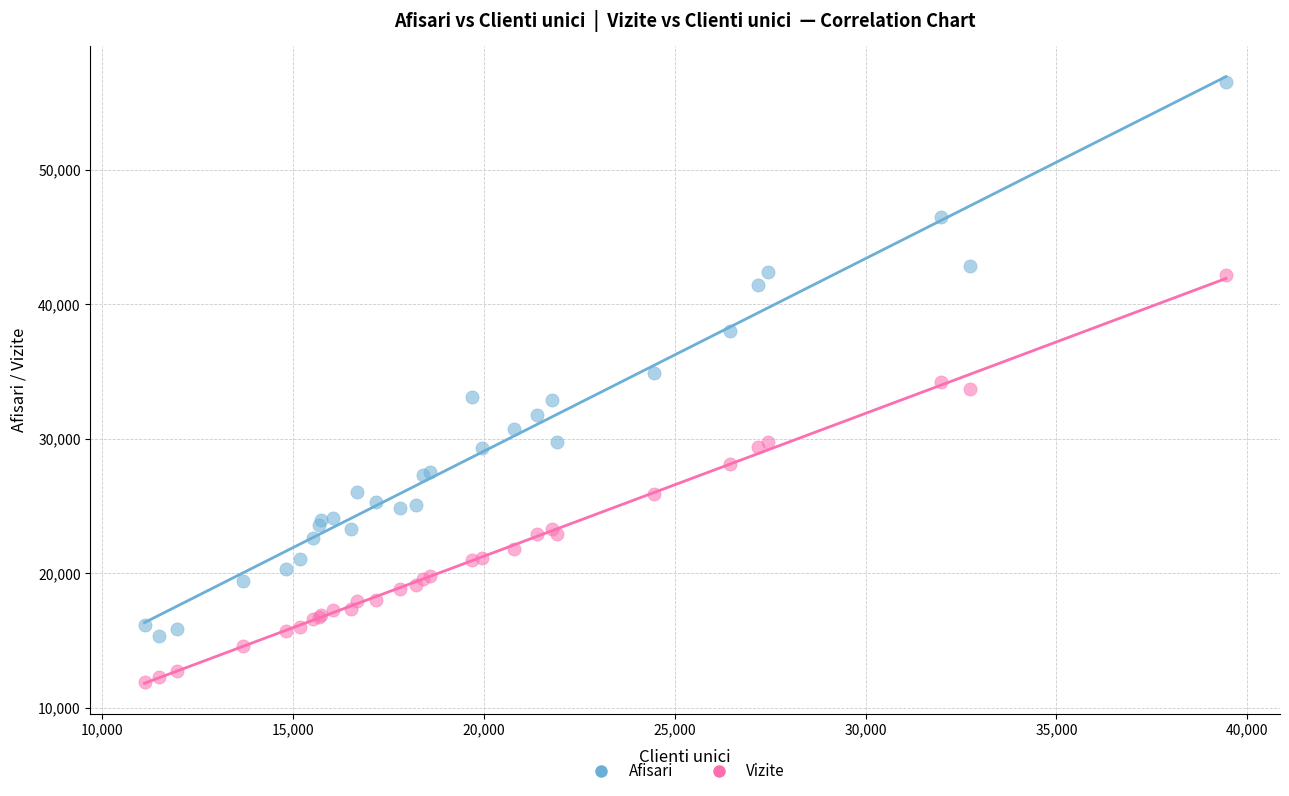

Which series reaches the minimum Y coordinate?

Vizite